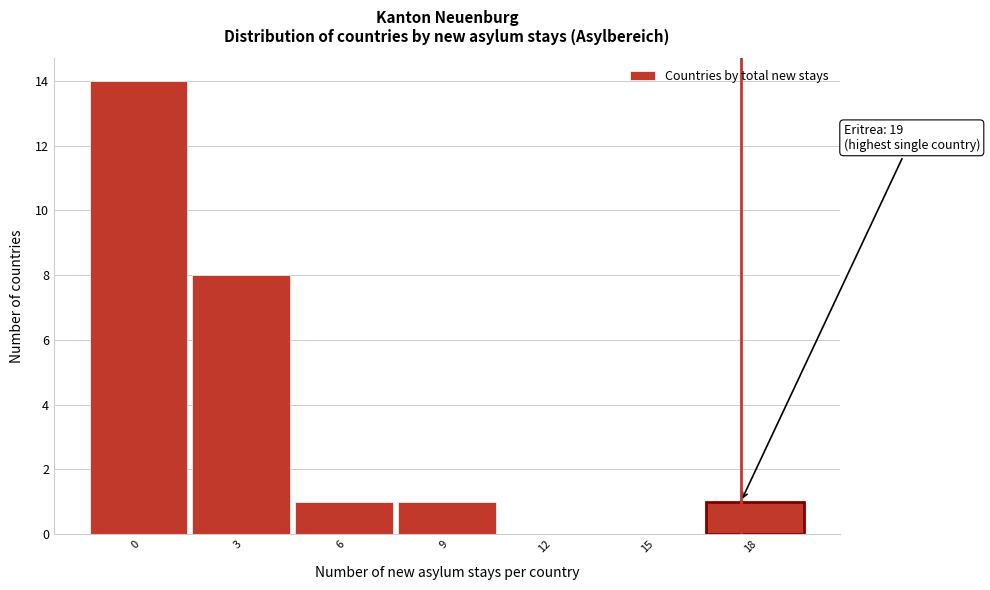

Reading left to right, what are all the values shown in this chart?

0=14	3=8	6=1	9=1	12=0	15=0	18=1